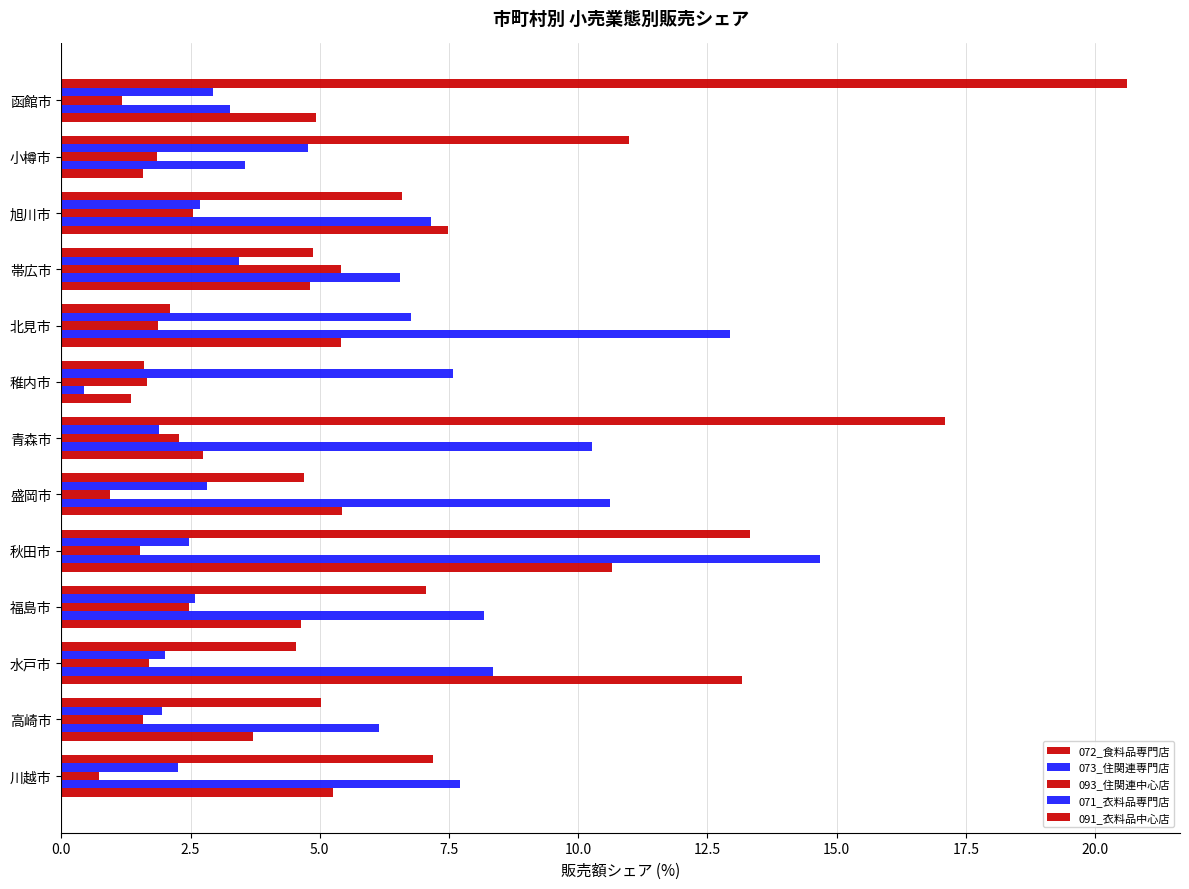

Count the number of categories in the chart.

13